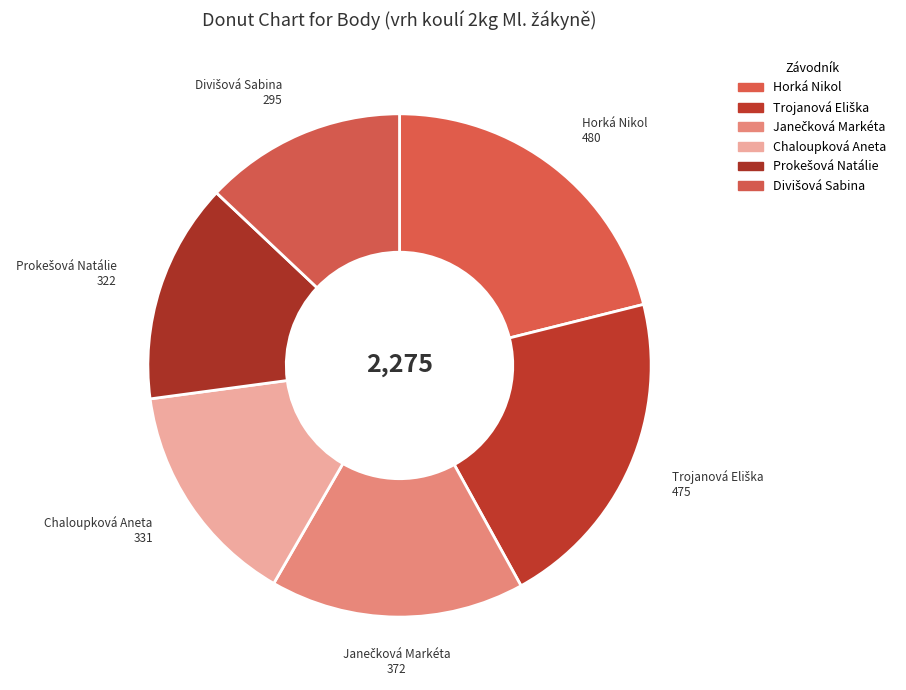

How many segments does this pie chart have?

6